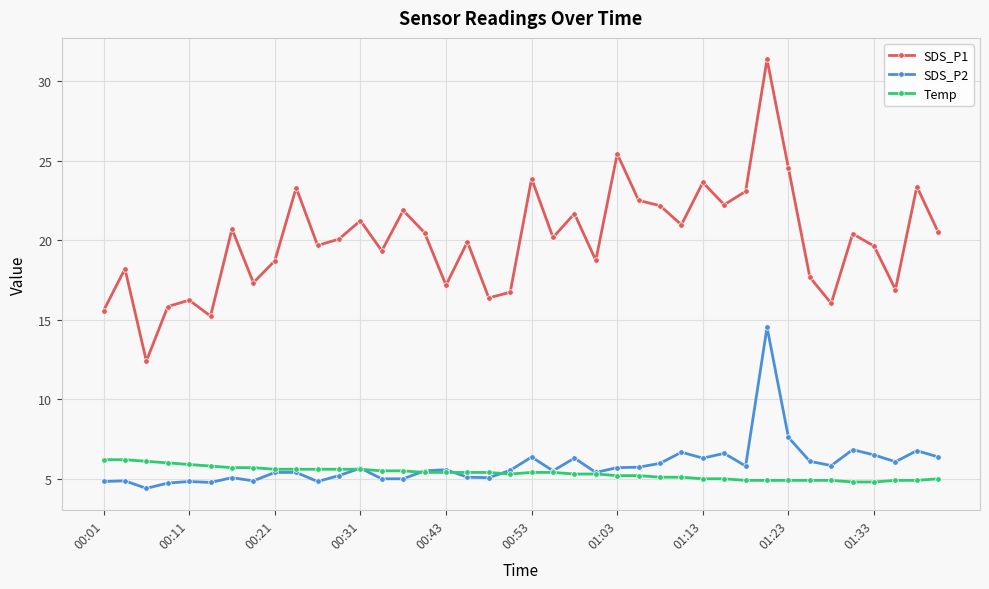

Which series has the largest total across all categories?

SDS_P1